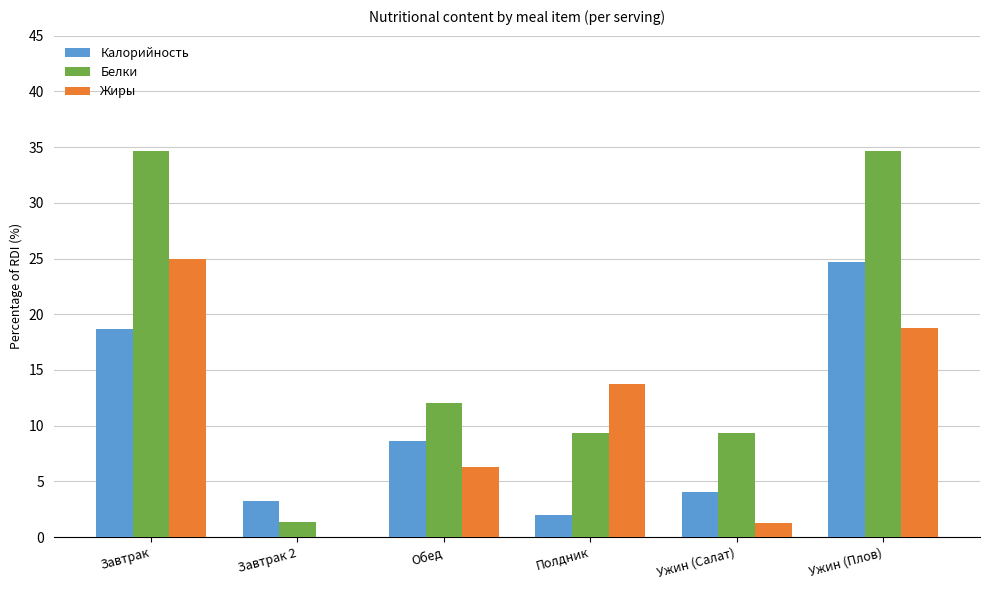

Between Полдник and Ужин (Плов), which series saw the biggest shift?

Белки